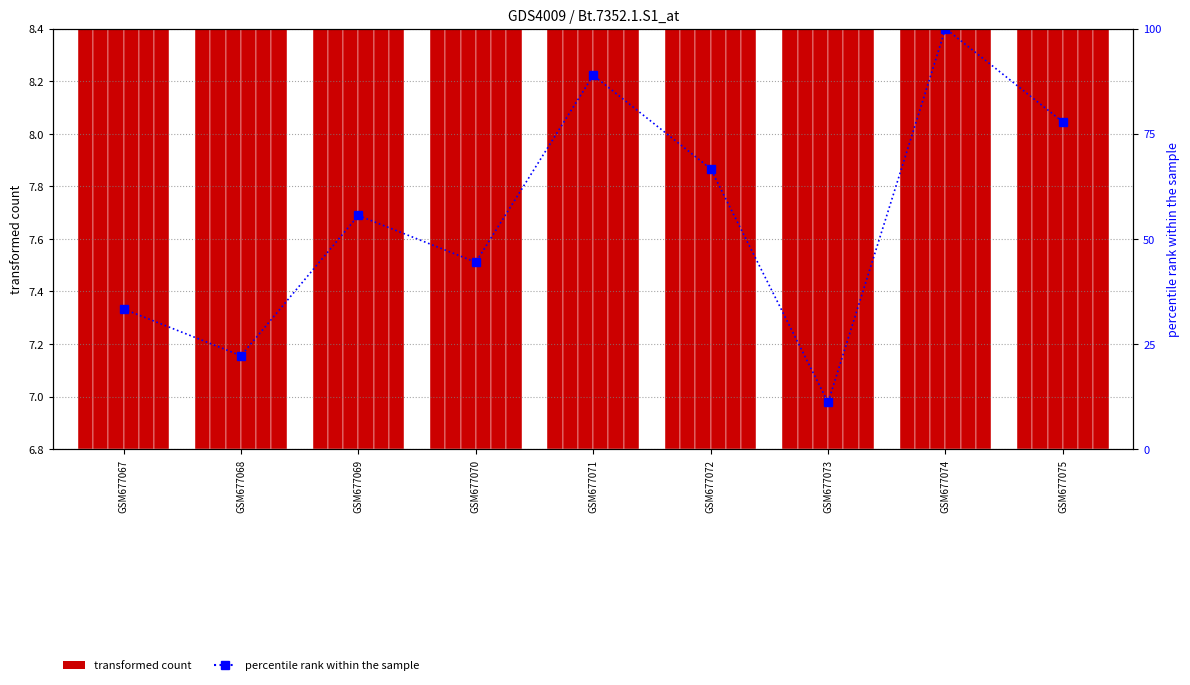

Are the bars grouped side by side (vs. stacked)?

Yes